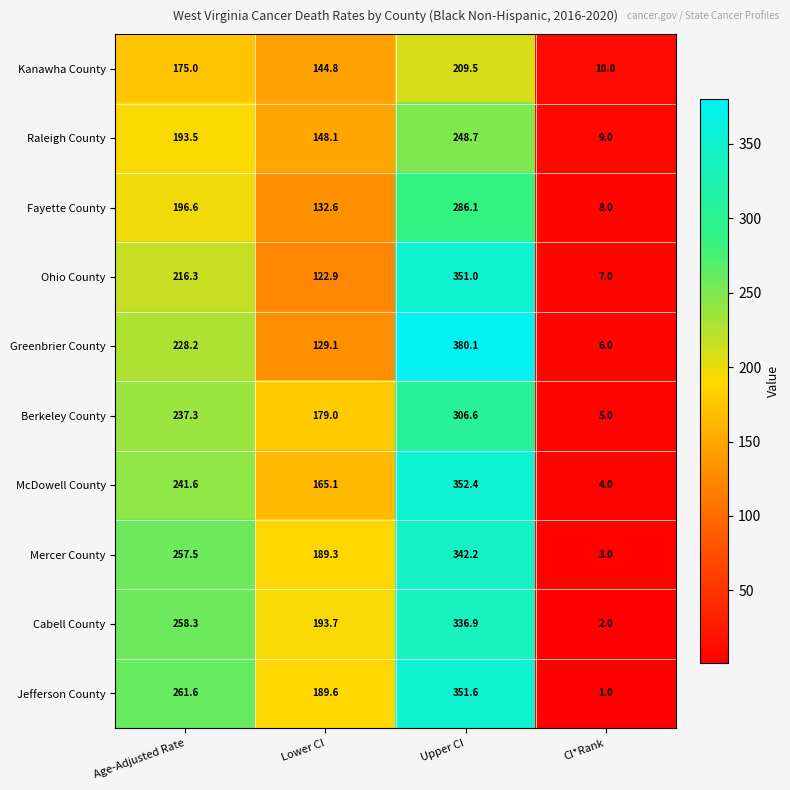

Where is Berkeley County nearest to the value 155?

Lower CI